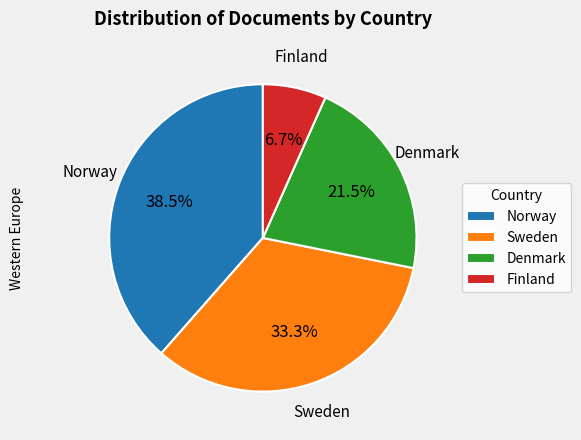

Combined, do Norway and Finland account for over 50%?

No